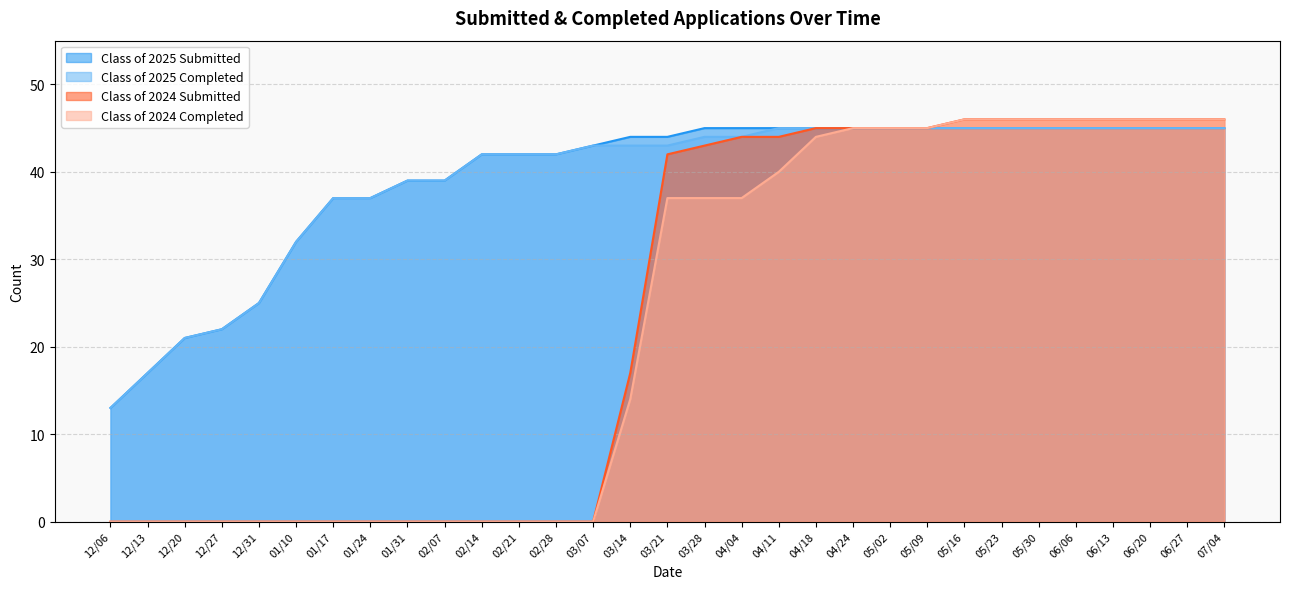

True or false: Class of 2024 Completed has more than 0 points higher than both neighbors.

False